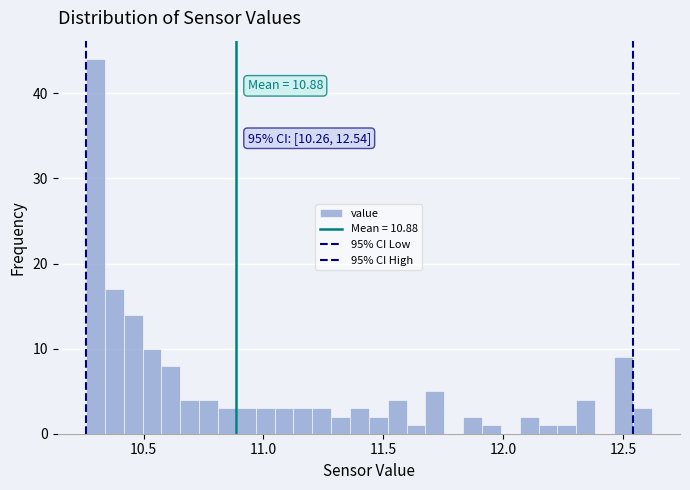

Around what value on the x-axis is the tallest bar? Give the approximate position of its centre, as read against the axis.

10.30